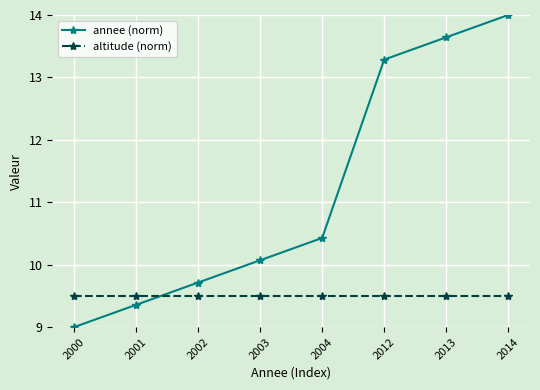

What is the minimum value shown in the chart?

9.0